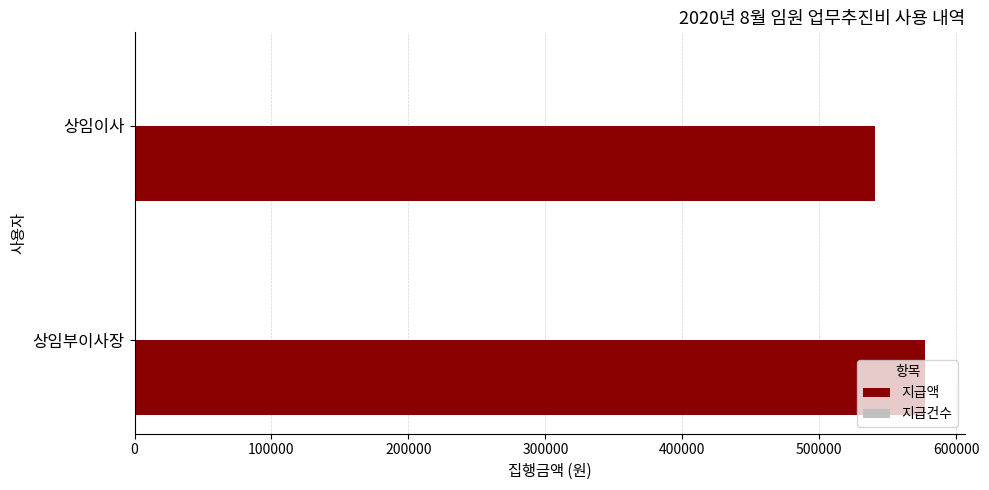

How many categories are shown in the chart?

2